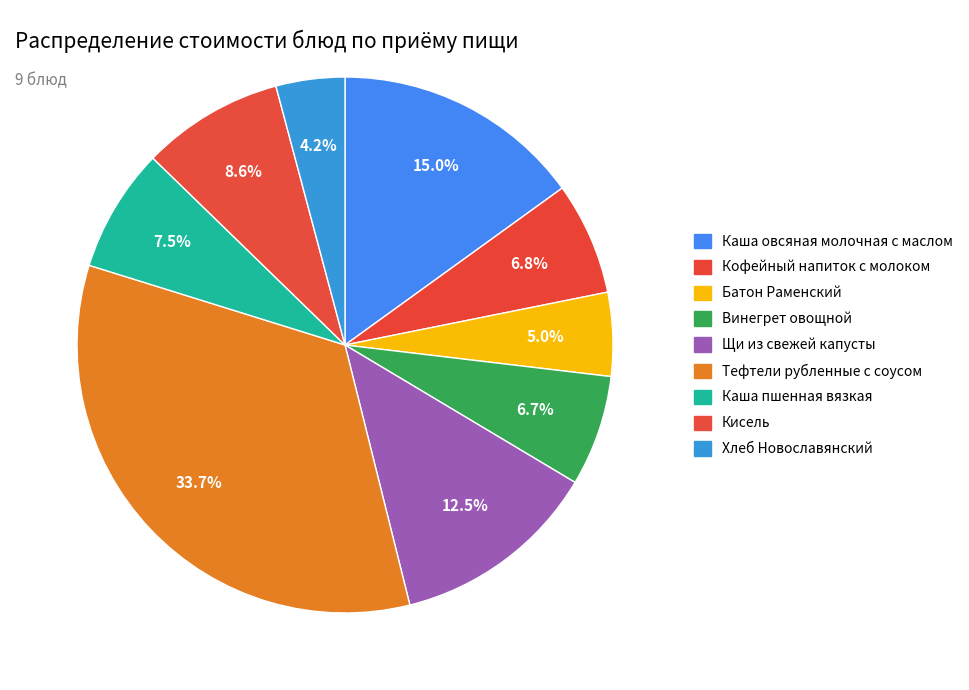

Is there any slice that represents more than half of the pie?

No